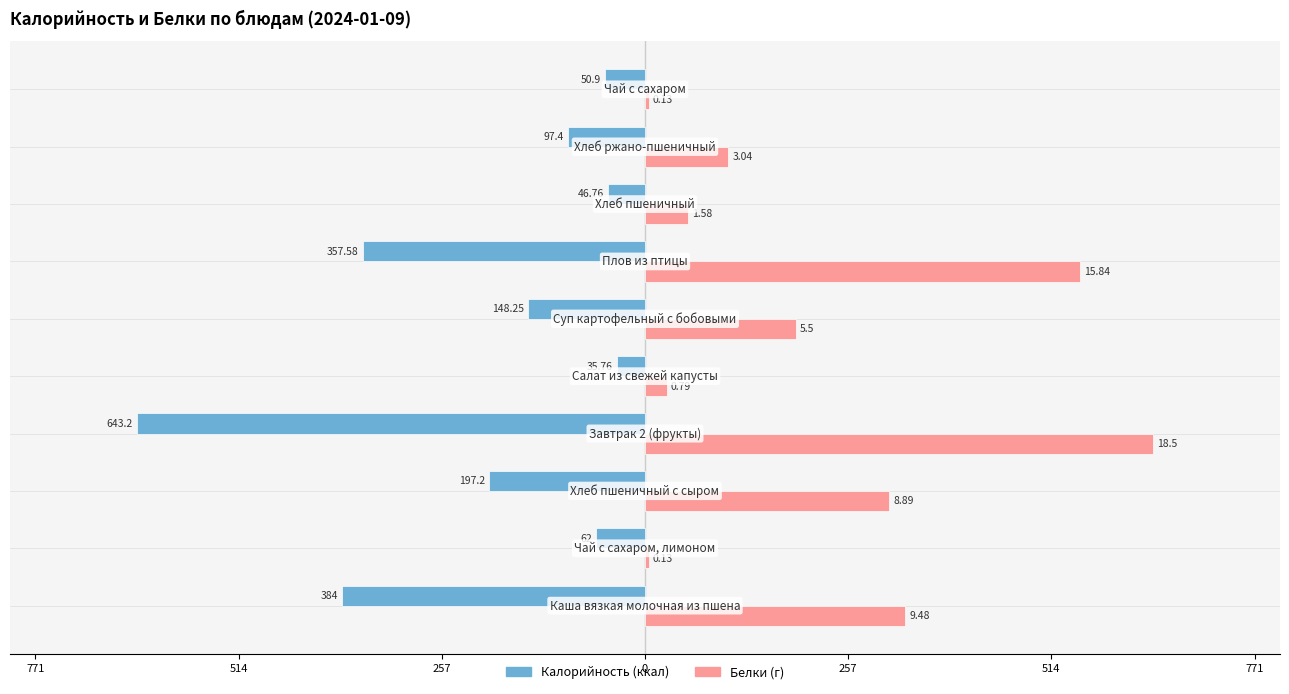

The Калорийность series shows -1013.1 at 0. True or false?

False